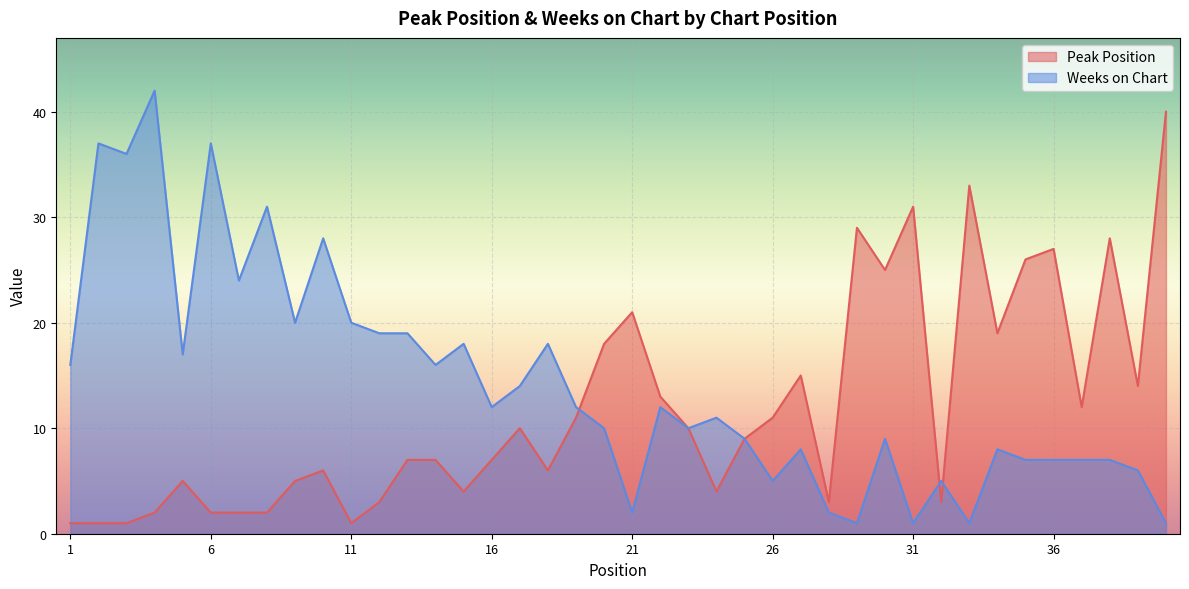

At which category is the sum across all series the highest?

4